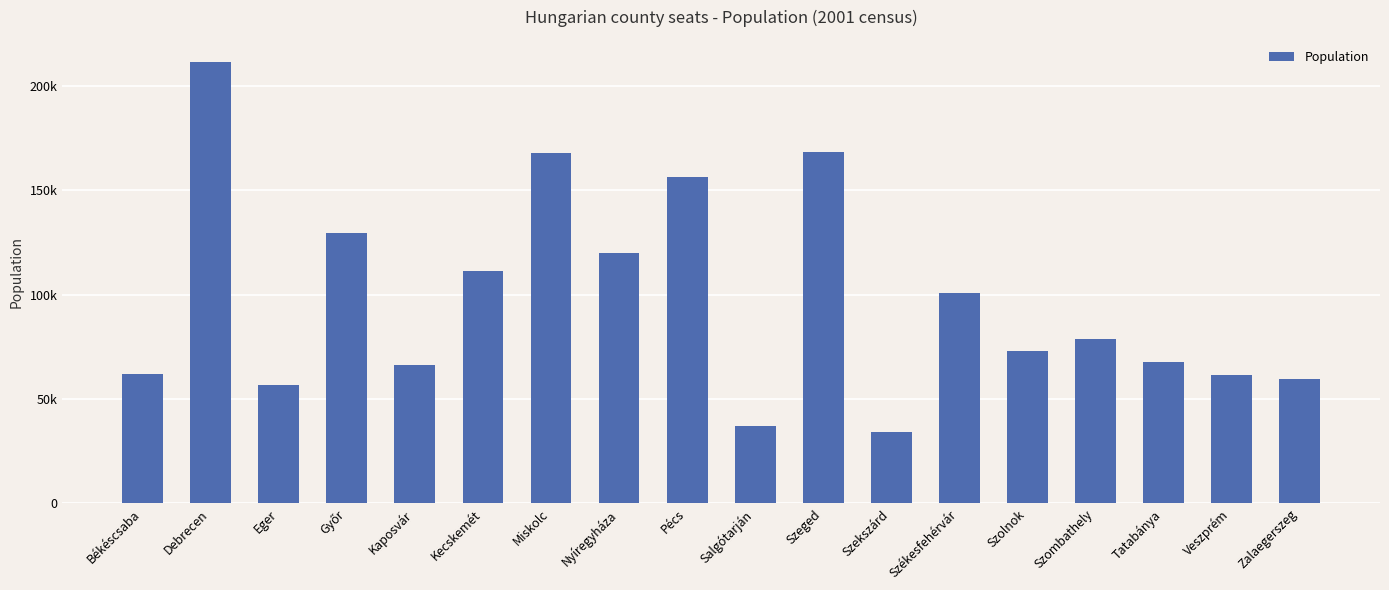

How many values exceed 78884?

8